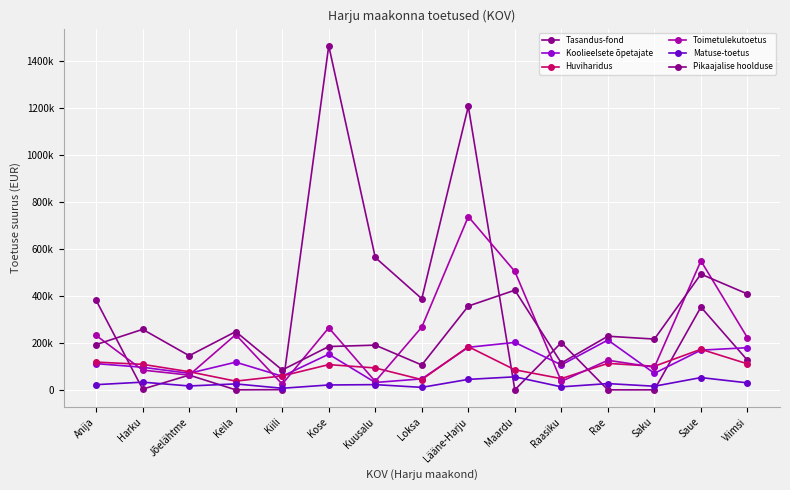

Is the value of Tasandus-fond at Anija greater than the value of Koolieelsete õpetajate at Saue?

Yes